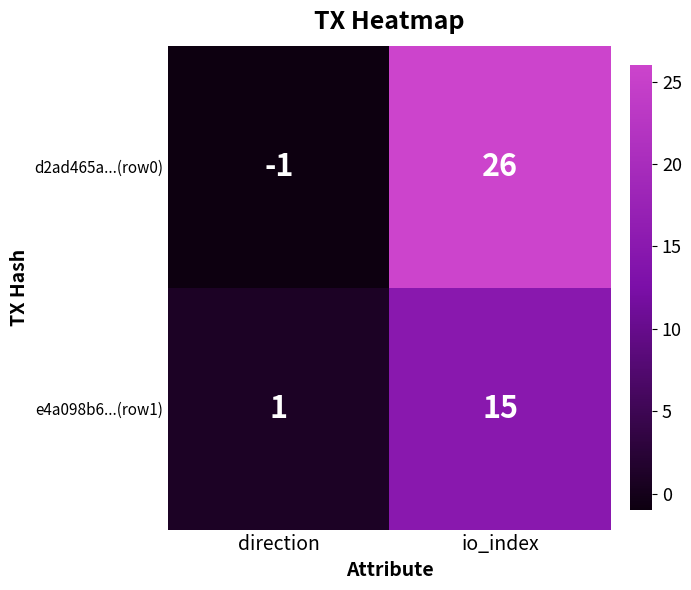

At how many categories does at least one series exceed 9?

1